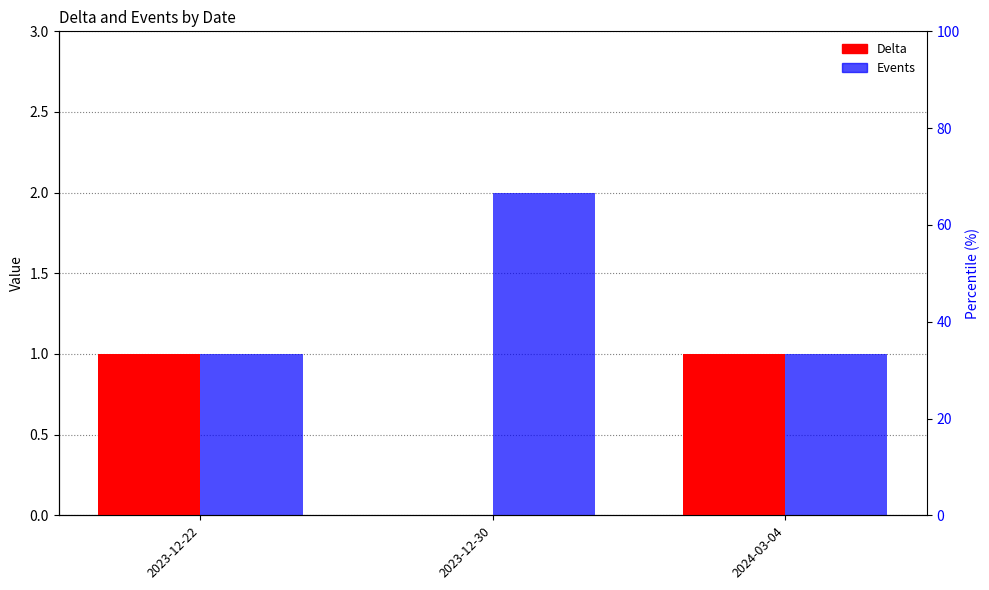

What is the value of the Delta bar at the 1st from the left?

1